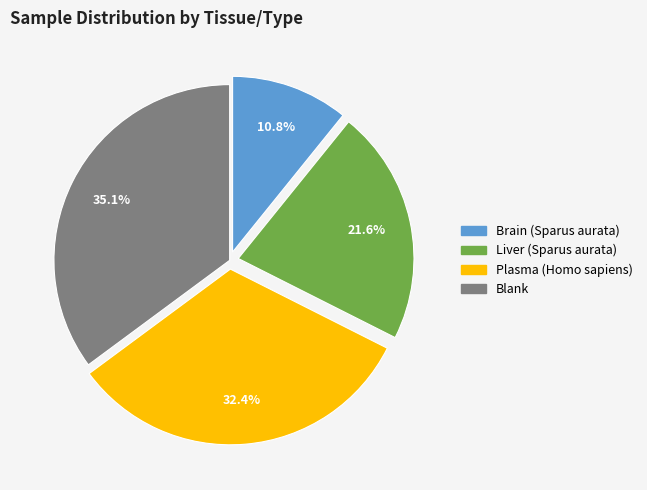

To the nearest percent, what percentage of the pie is Liver (Sparus aurata)?

22%